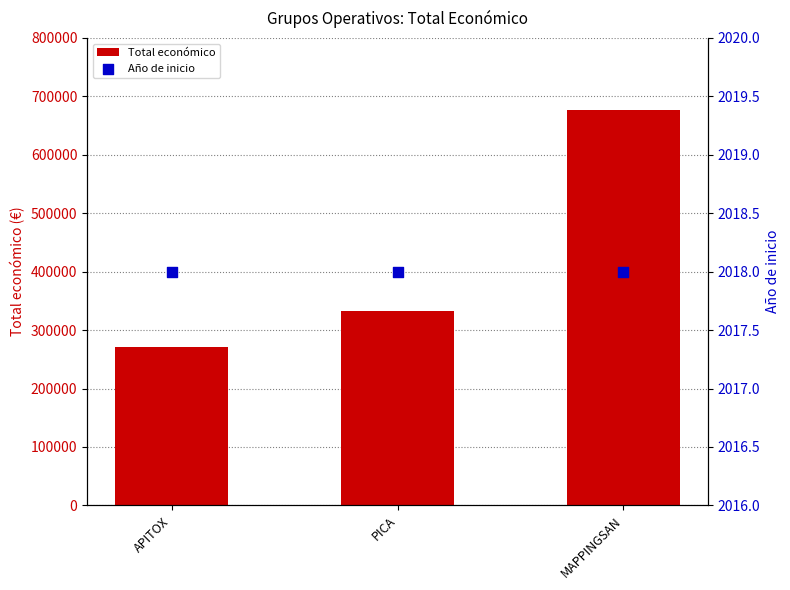

At how many categories does at least one series exceed 99848?

3